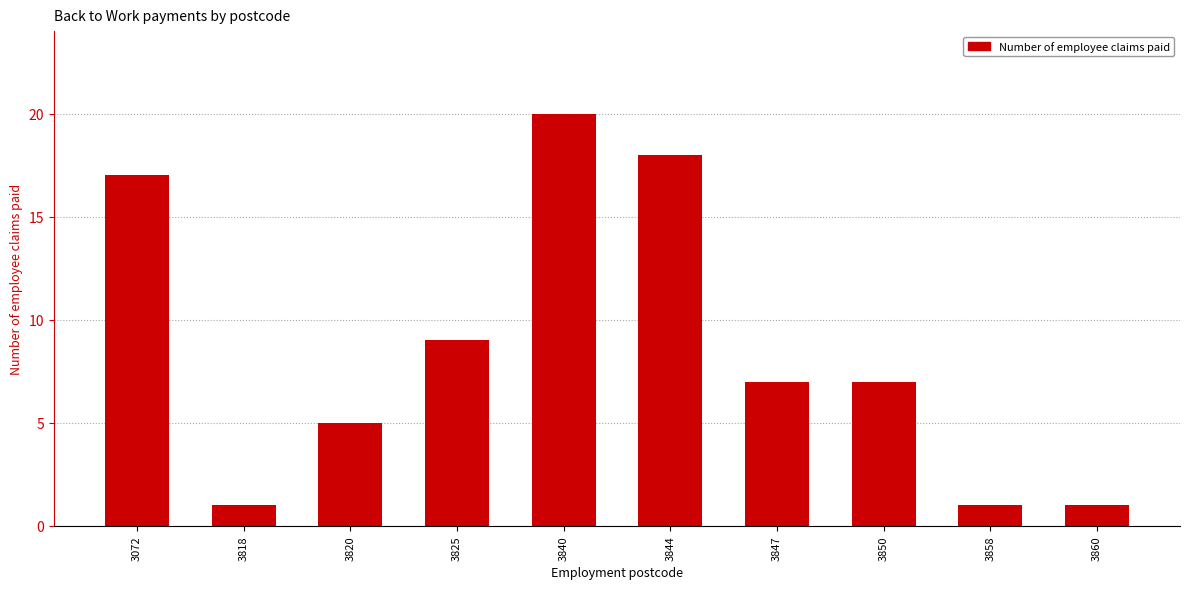

Does the chart contain any negative values?

No